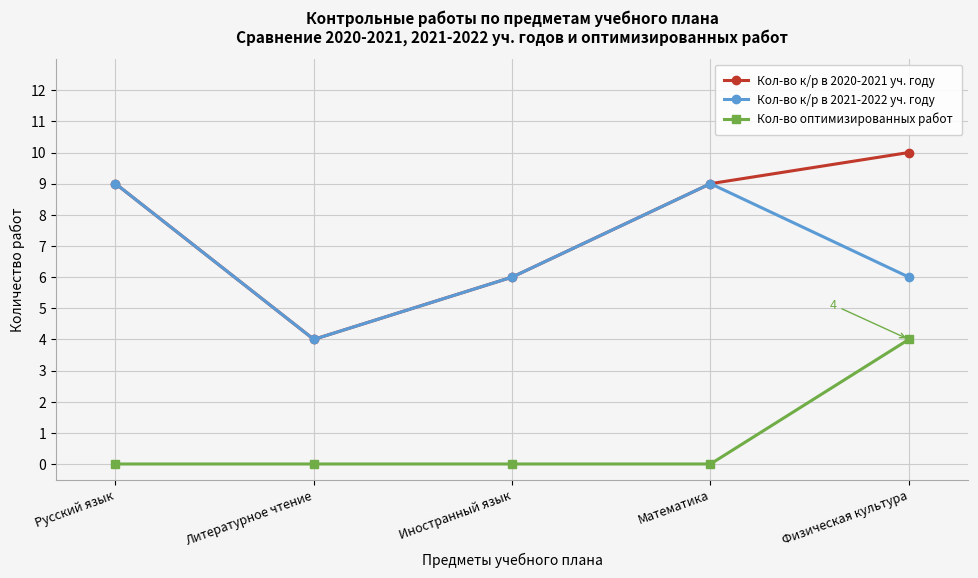

How many distinct data groups are displayed?

3